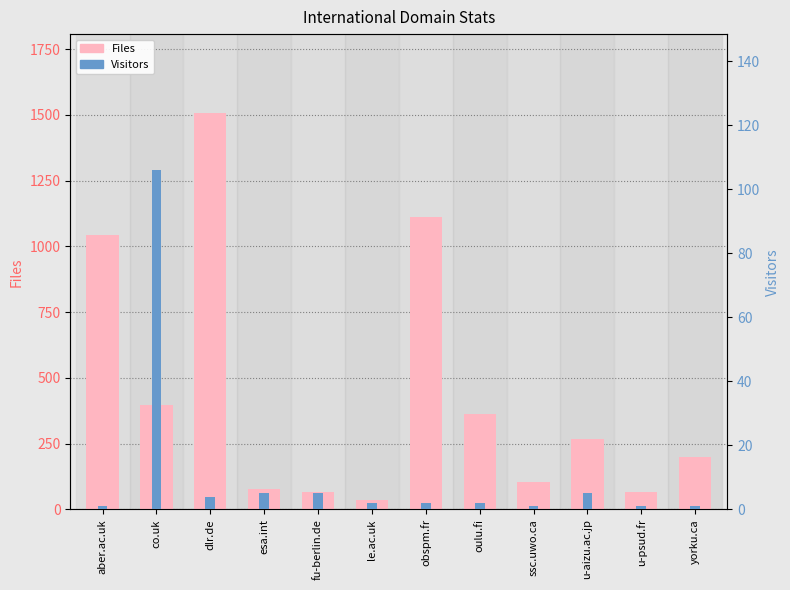

List the labels in order of Files value, largest first.

dlr.de, obspm.fr, aber.ac.uk, co.uk, oulu.fi, u-aizu.ac.jp, yorku.ca, ssc.uwo.ca, esa.int, fu-berlin.de, u-psud.fr, le.ac.uk